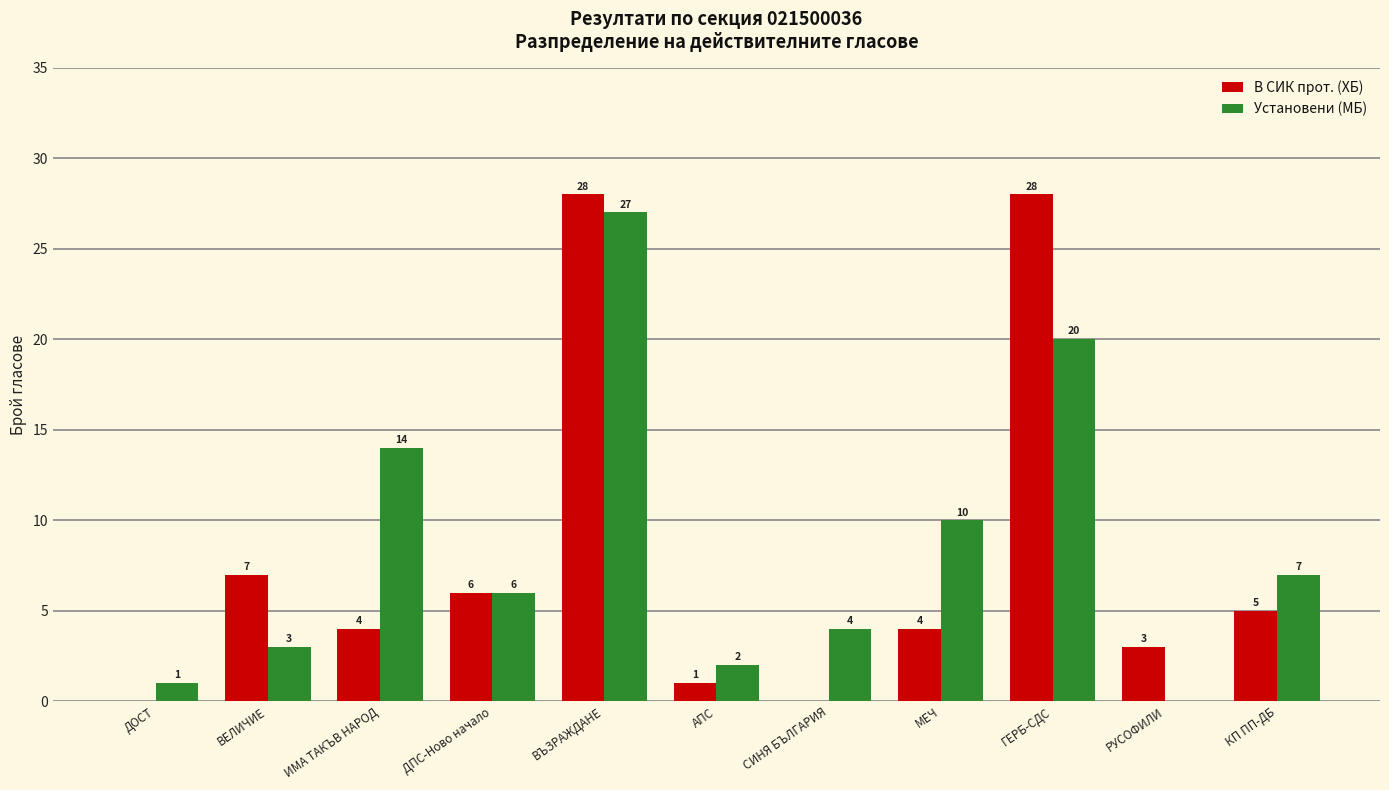

At which label does Установени (МБ) first exceed 6?

ИМА ТАКЪВ НАРОД